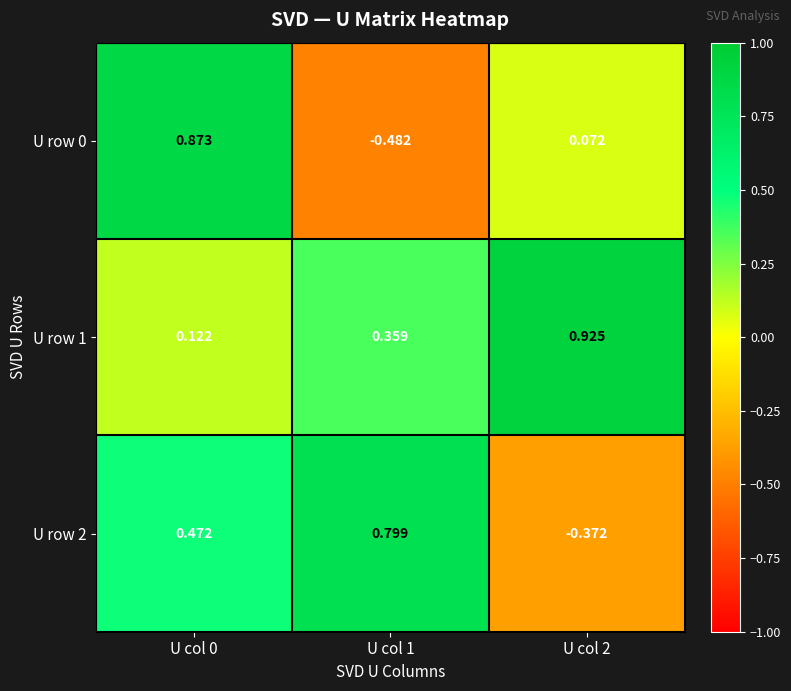

Is the value of U row 1 at U col 0 greater than the value of U row 2 at U col 2?

Yes